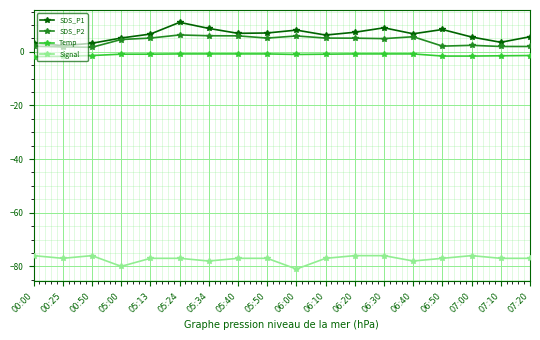

Is the value of SDS_P1 at 06:10 greater than the value of Temp at 00:25?

Yes